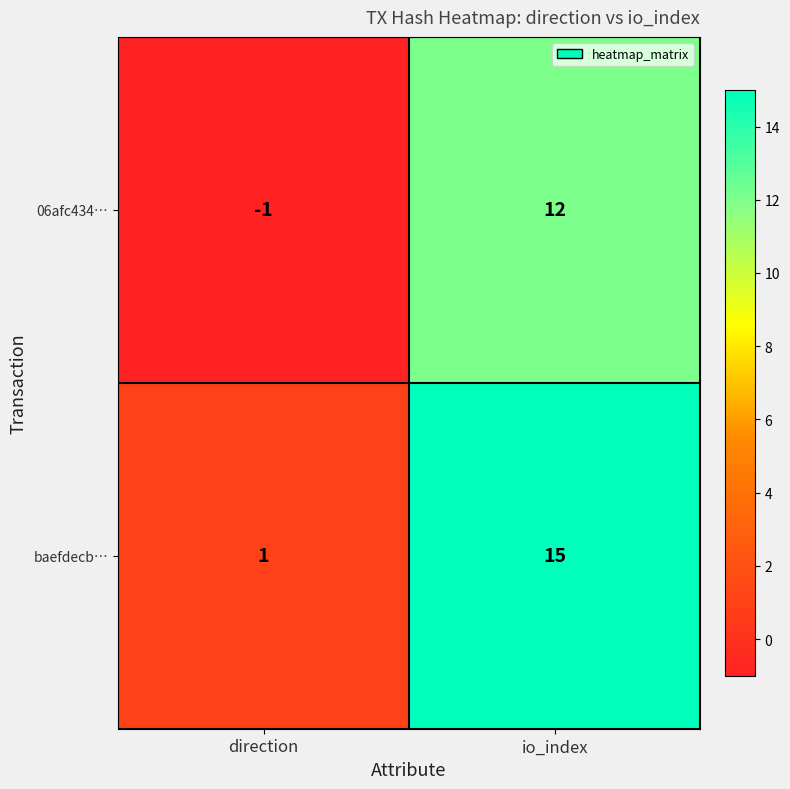

Read the baefdecb… value at io_index, to the nearest 10.

20